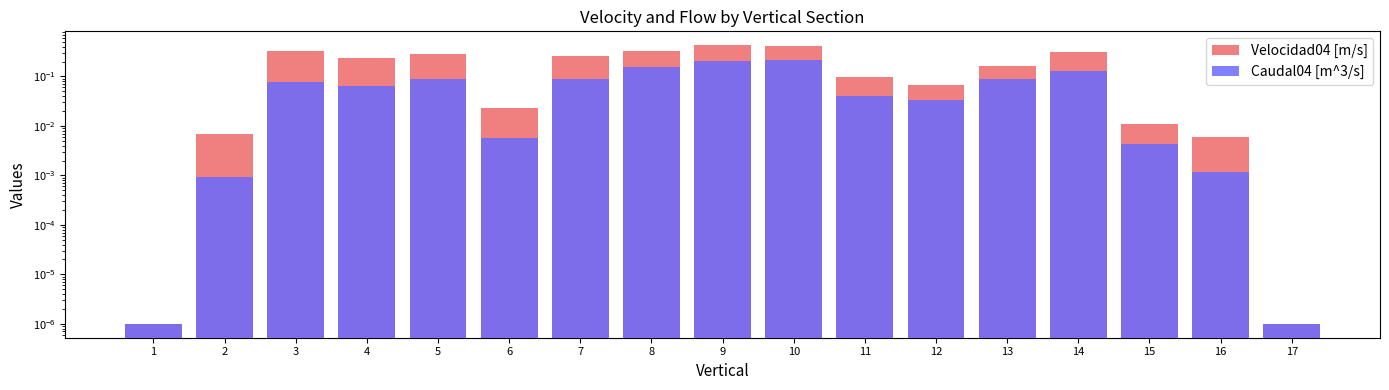

At which category is the sum across all series the highest?

9